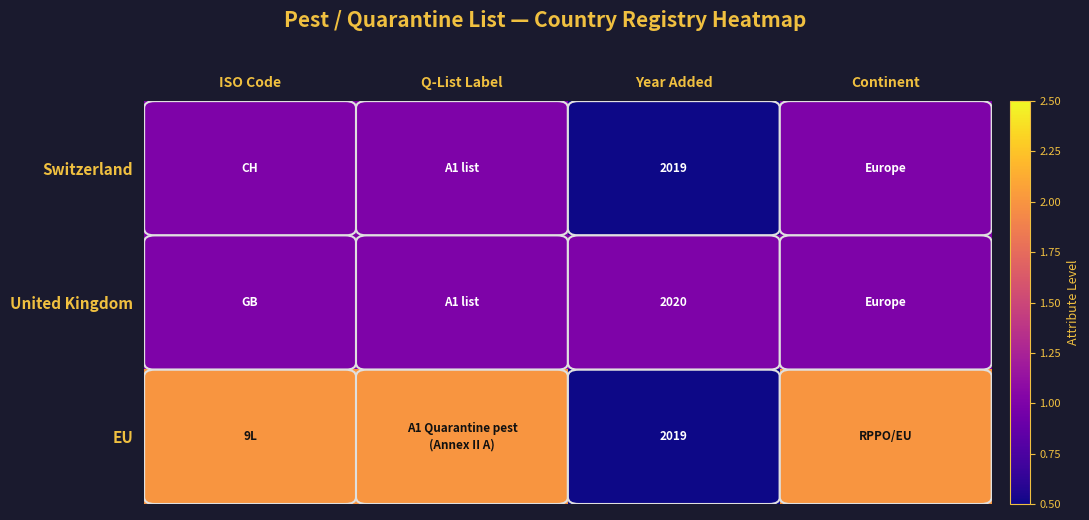

The EU series shows 2019 at Year Added. True or false?

True